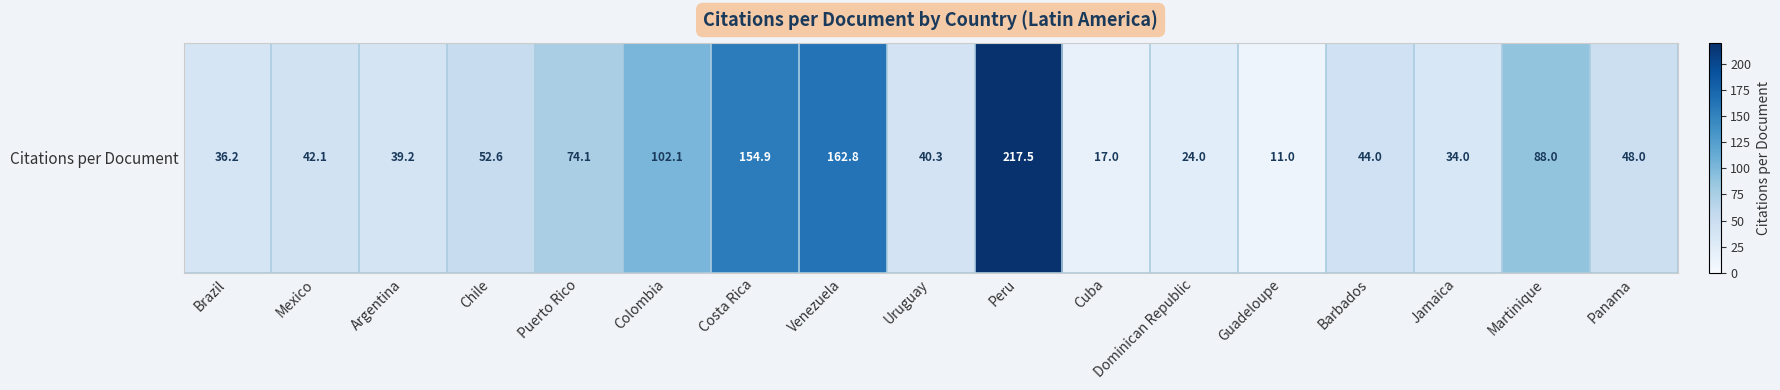

Read the value at Chile.

52.6